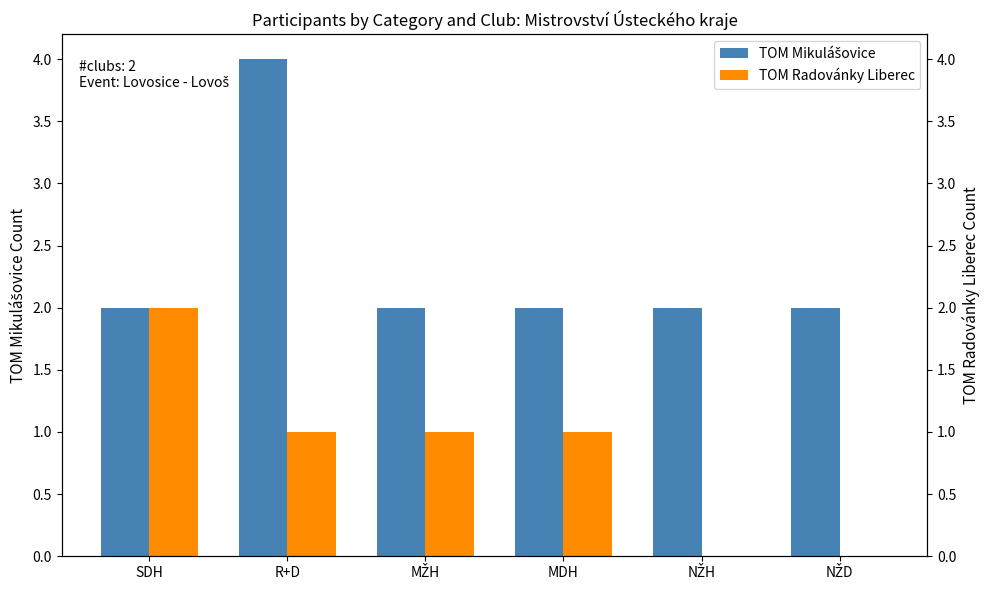

How many bars are there in each group?

2